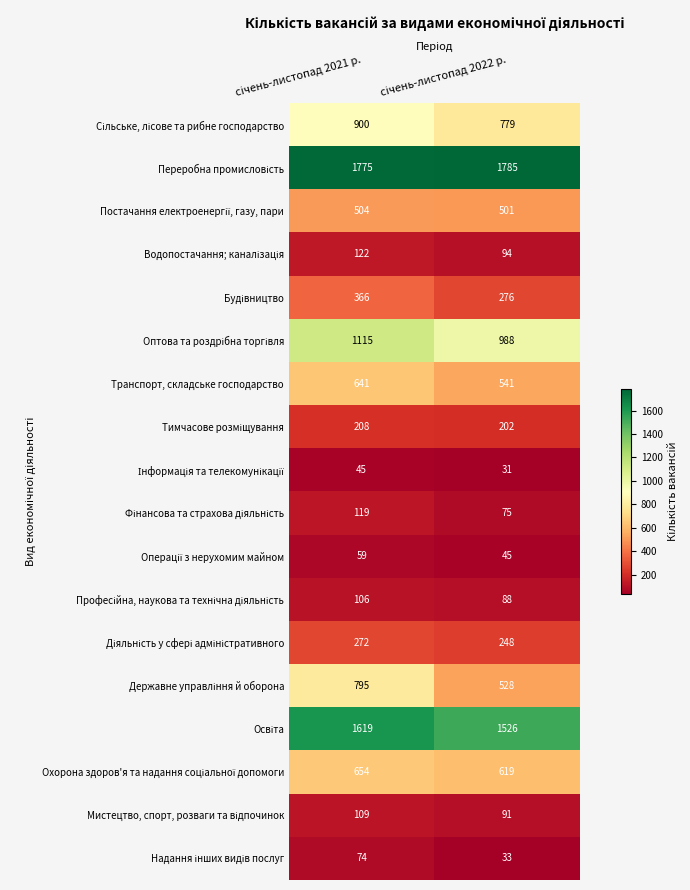

What is the minimum value shown in the chart?

31